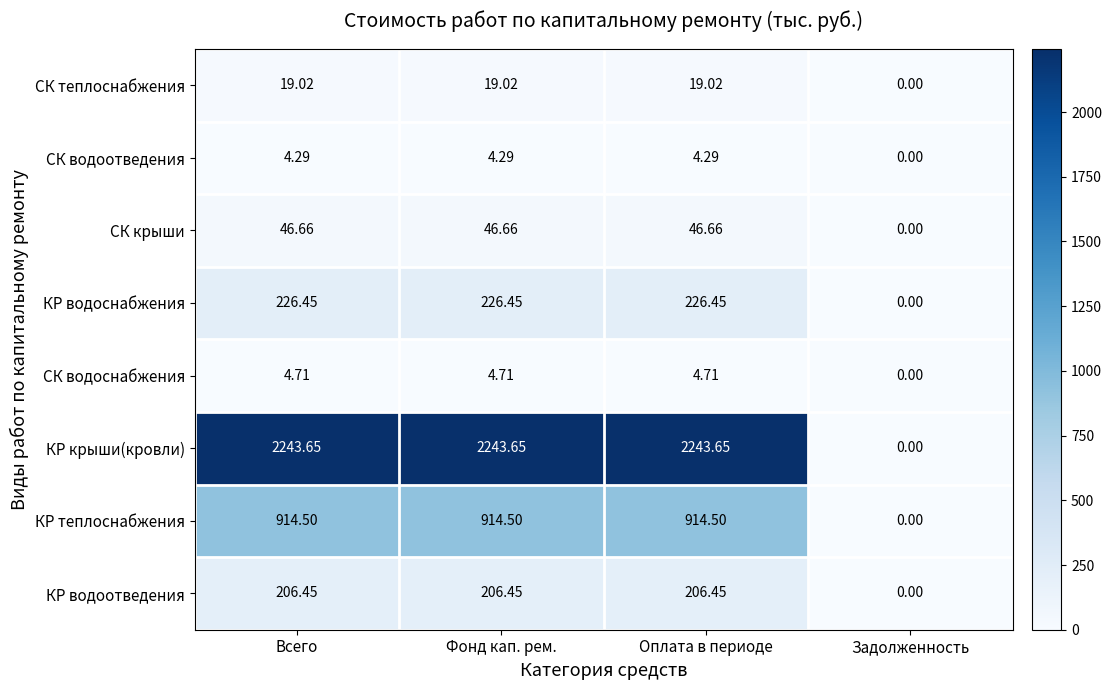

Where does the СК крыши series first go above 46?

Всего